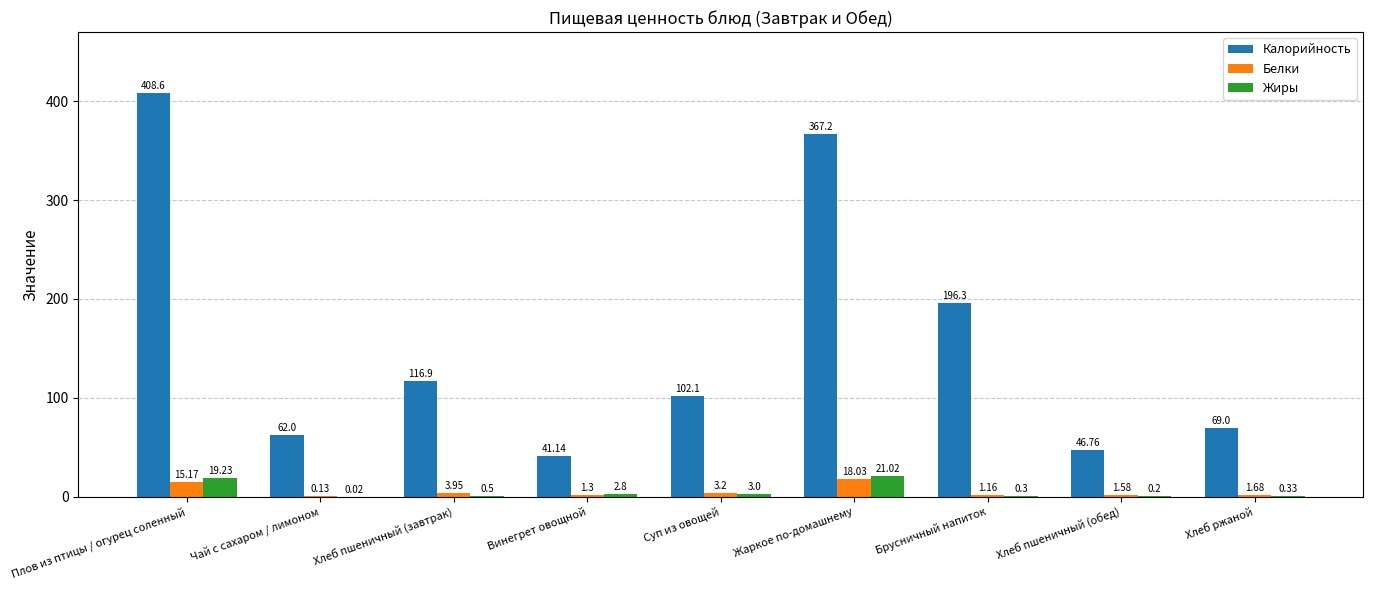

Between Плов из птицы / огурец соленный and Хлеб пшеничный (обед), which series saw the biggest shift?

Калорийность